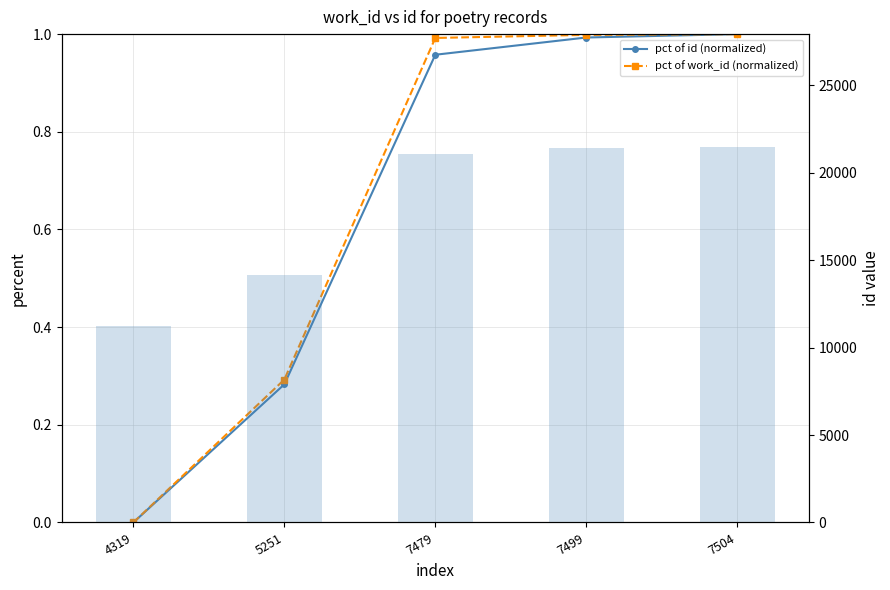

The num id per entry series shows 9094.7 at 5251. True or false?

False